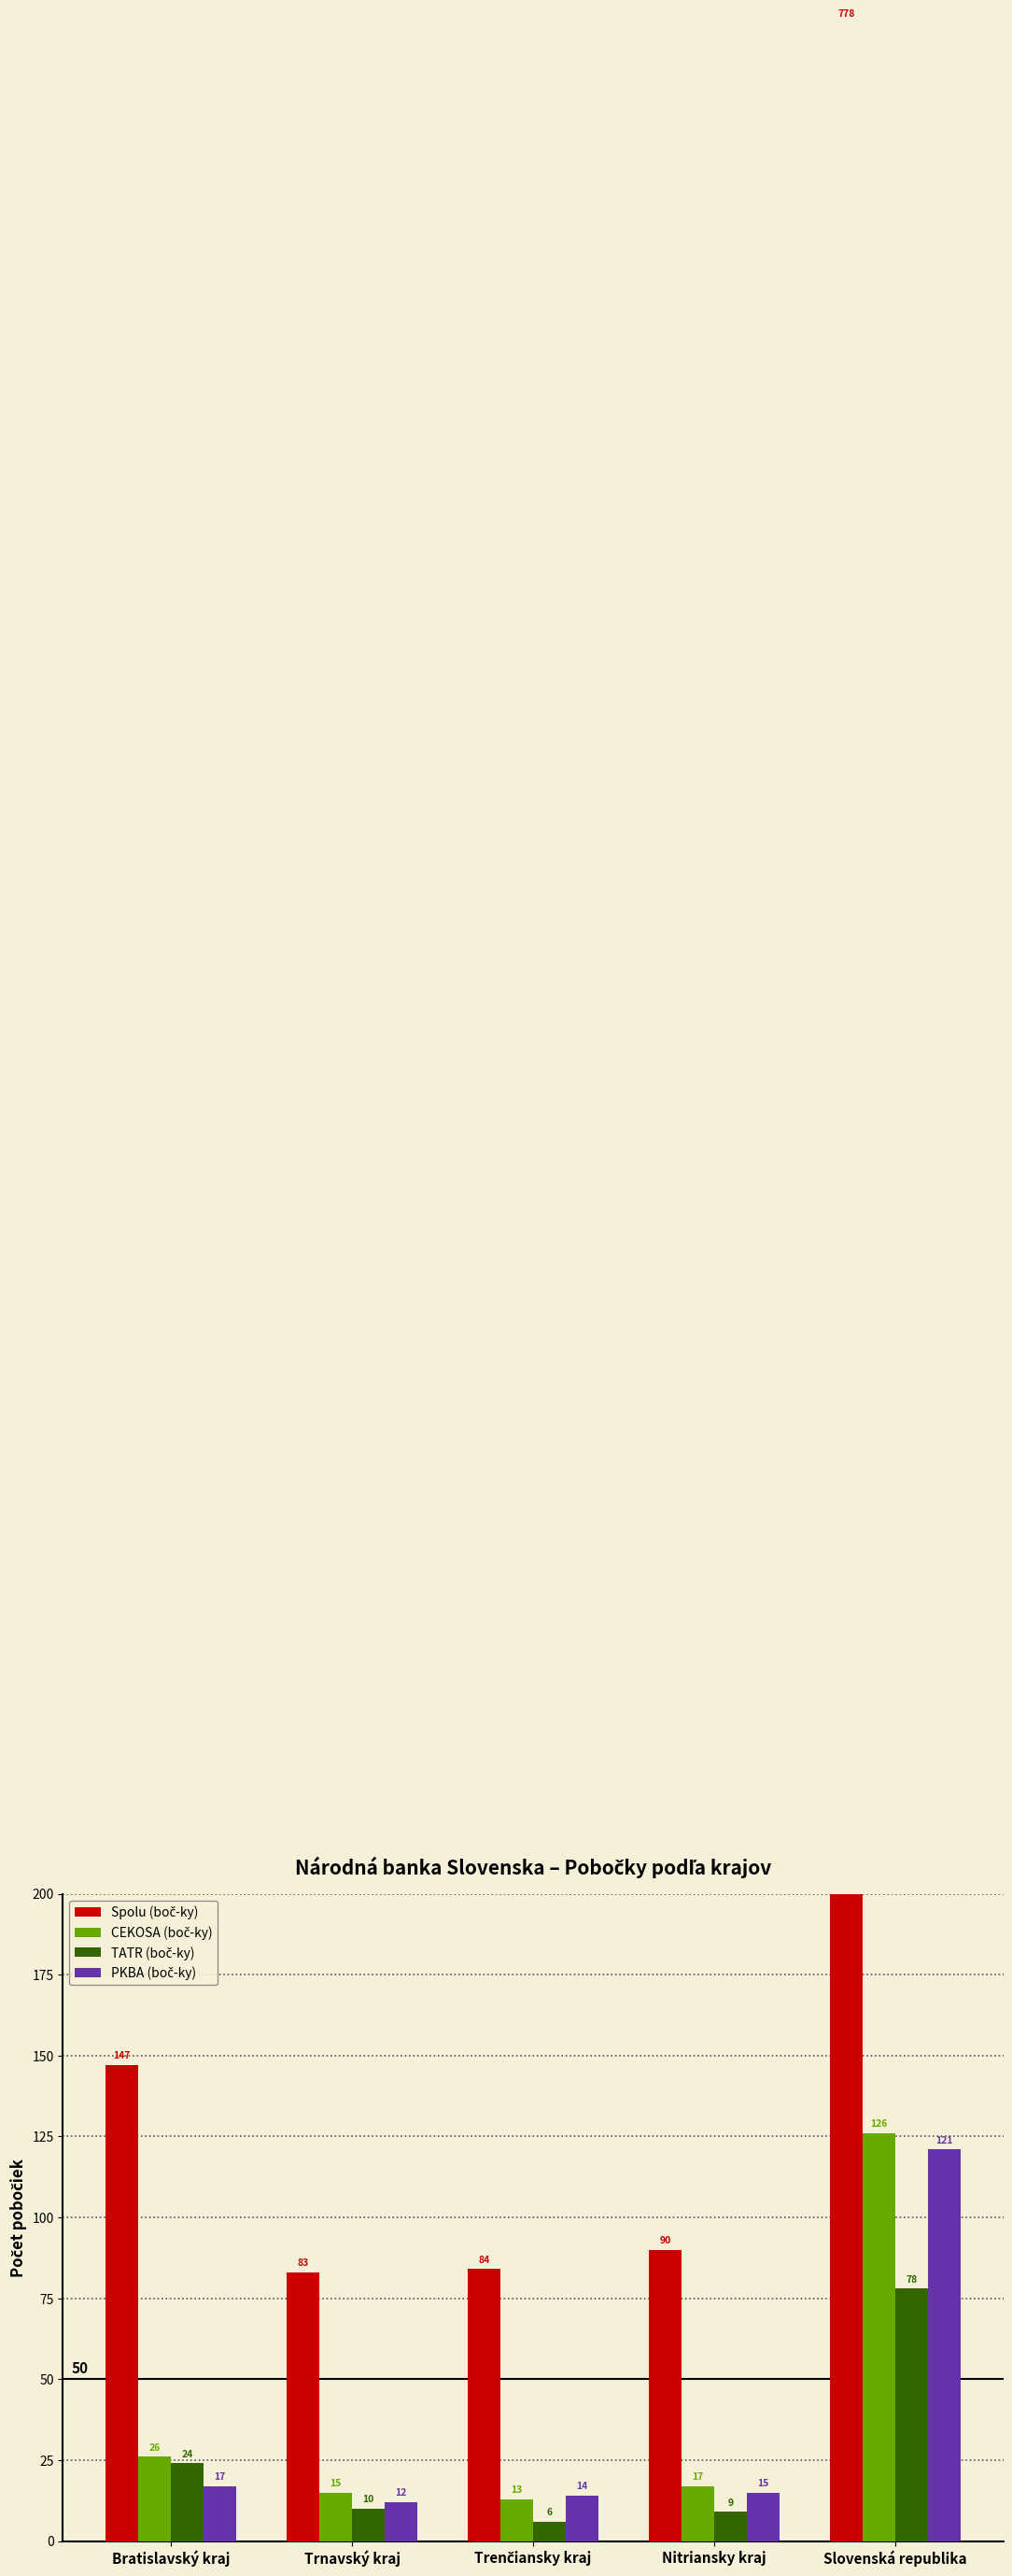

Which series has the largest total across all categories?

Spolu (boč-ky)